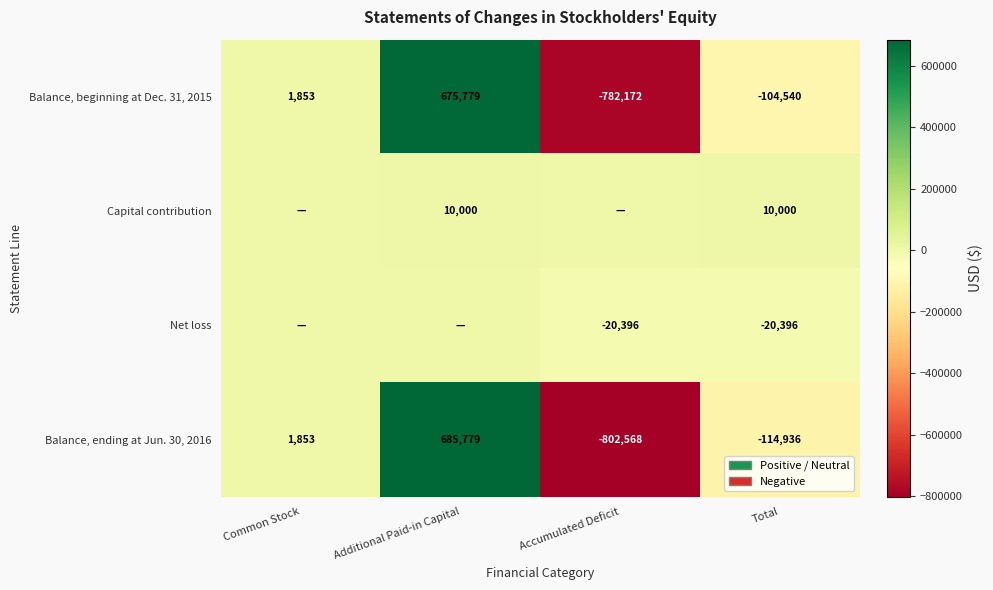

List the labels in order of Balance, ending at Jun. 30, 2016 value, largest first.

Additional Paid-in Capital, Common Stock, Total, Accumulated Deficit